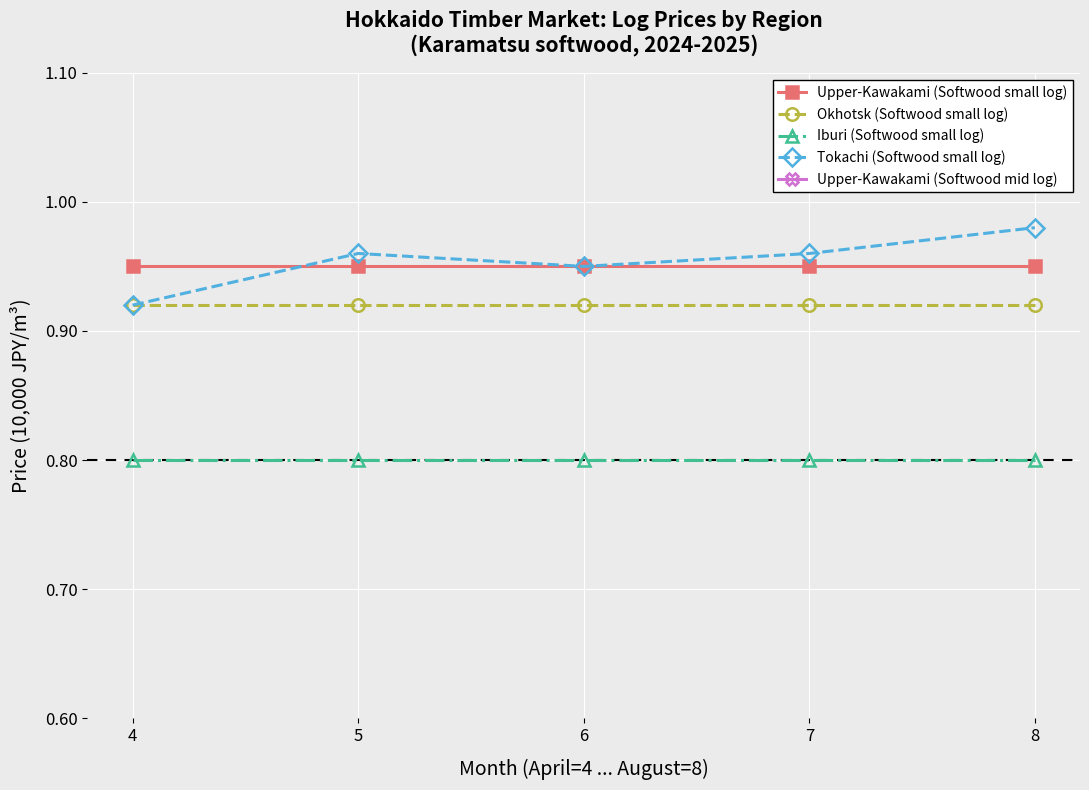

Rank the series by their maximum value, from lowest to highest.

Iburi (Softwood small log), Okhotsk (Softwood small log), Upper-Kawakami (Softwood small log), Tokachi (Softwood small log), Upper-Kawakami (Softwood mid log)